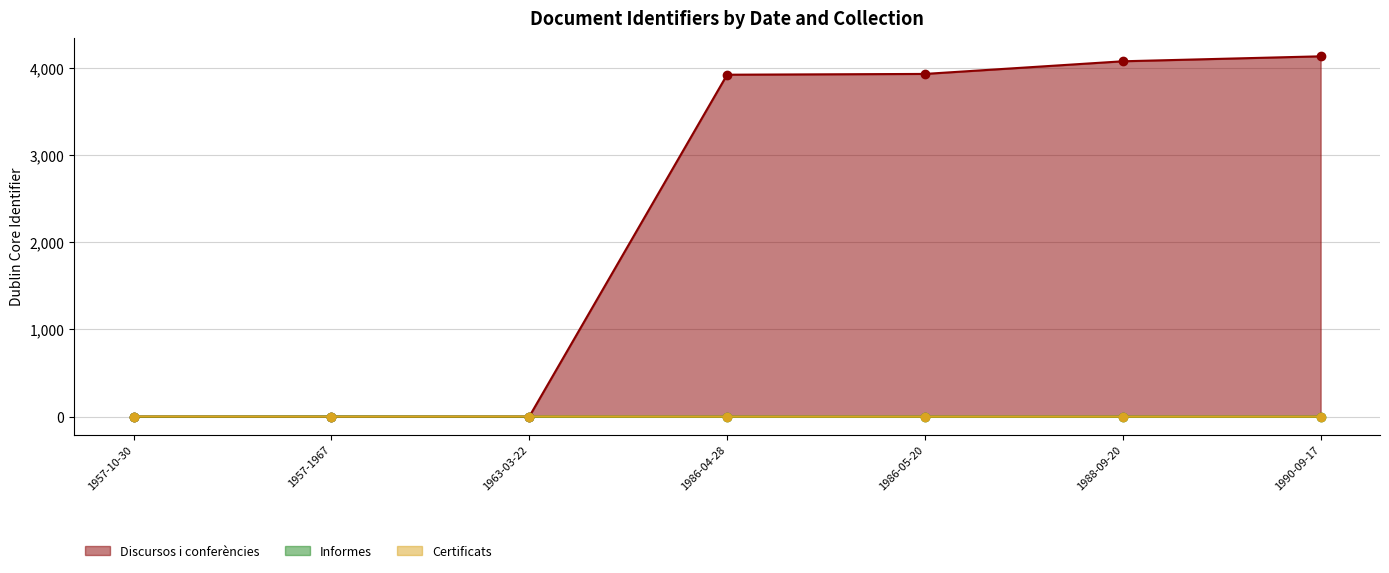

How many interior local valleys does the Certificats series have?

1